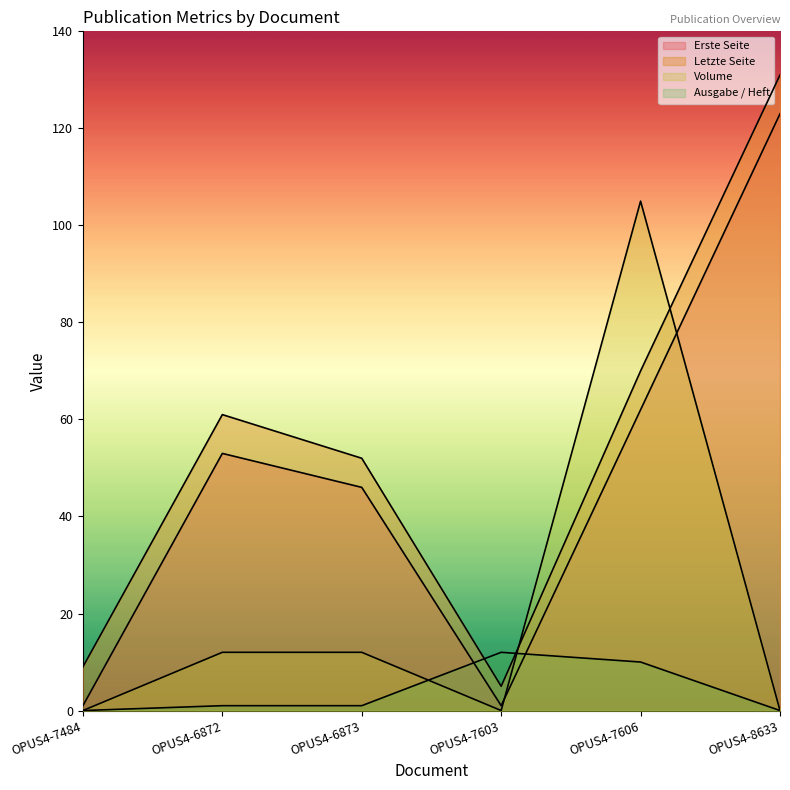

True or false: Ausgabe / Heft has more than 0 interior local peaks.

True